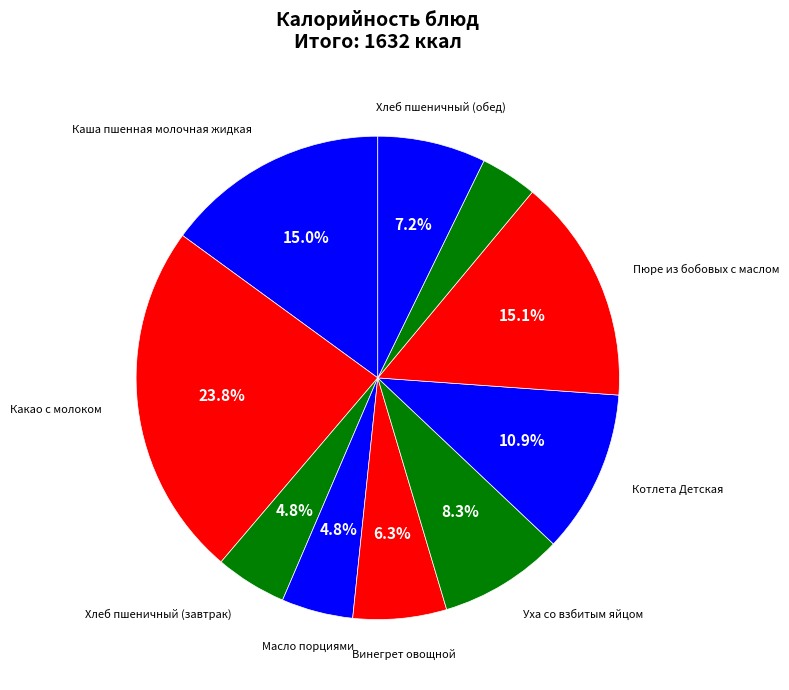

How many segments does this pie chart have?

10